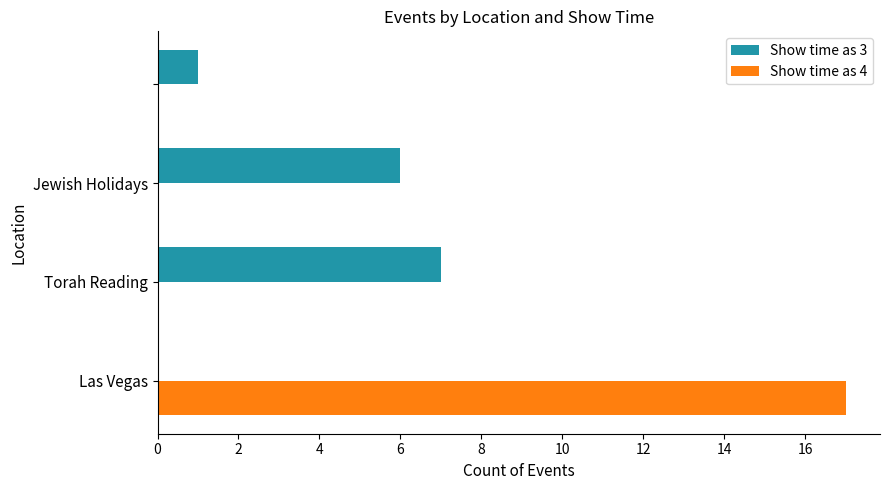

What is the greatest value displayed?

17